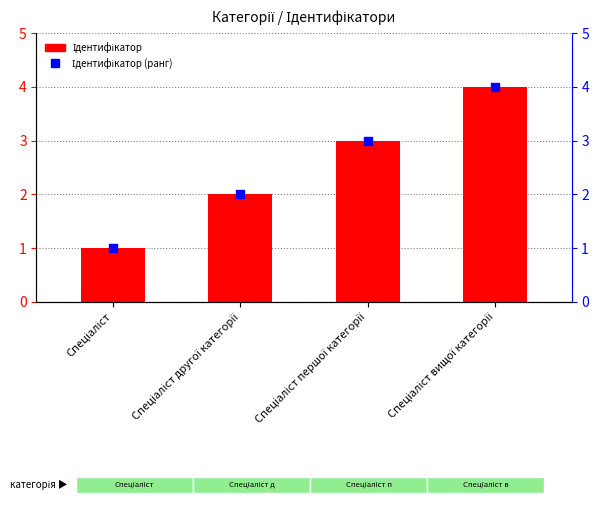

Which series has the largest total across all categories?

Ідентифікатор